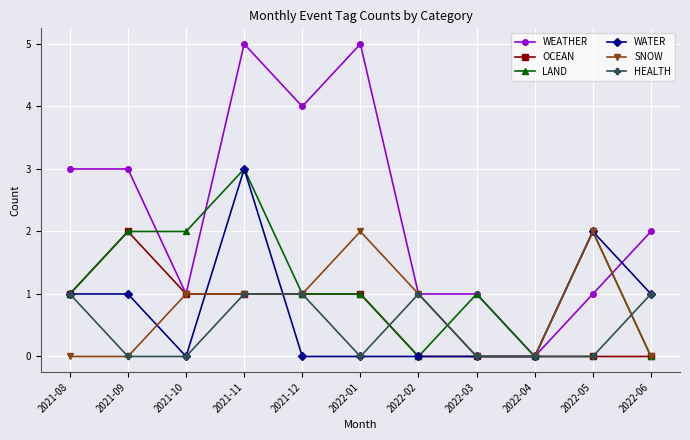

How many lines are shown in the chart?

6